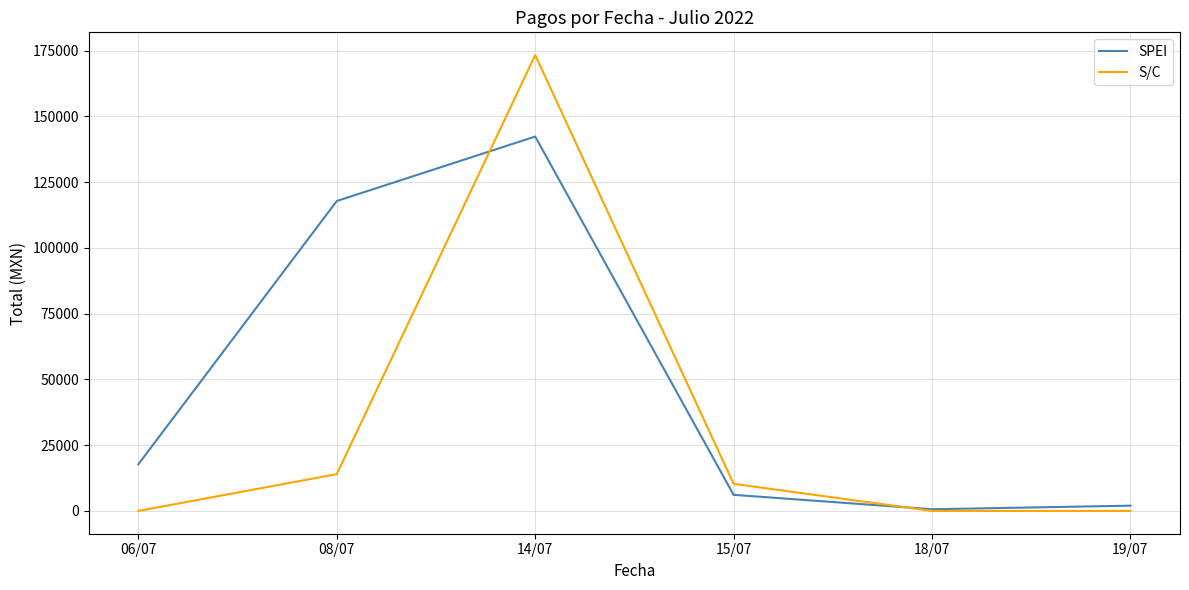

What is the maximum value for S/C?

173282.5